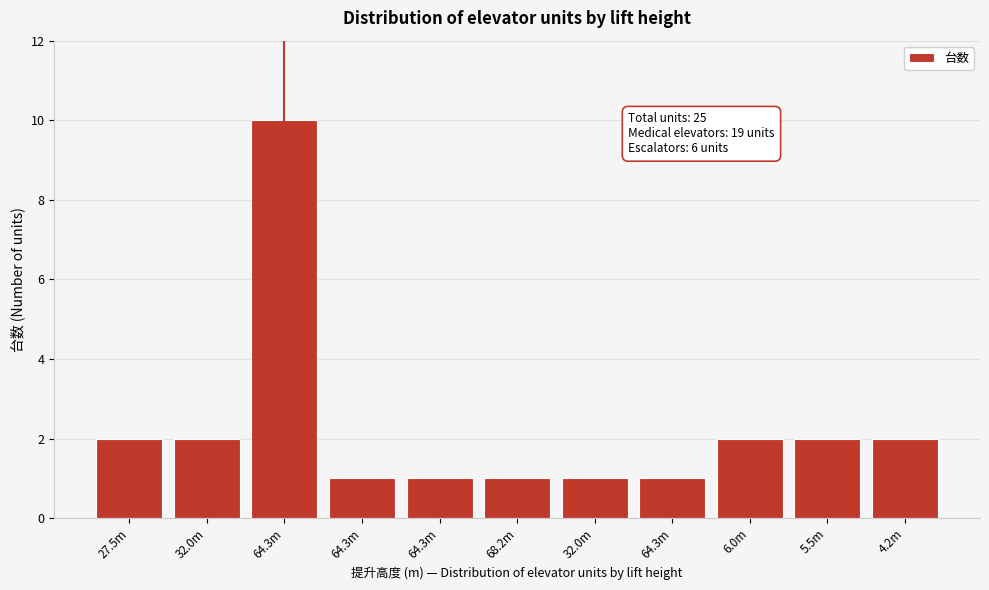

How many series are shown in this chart?

1